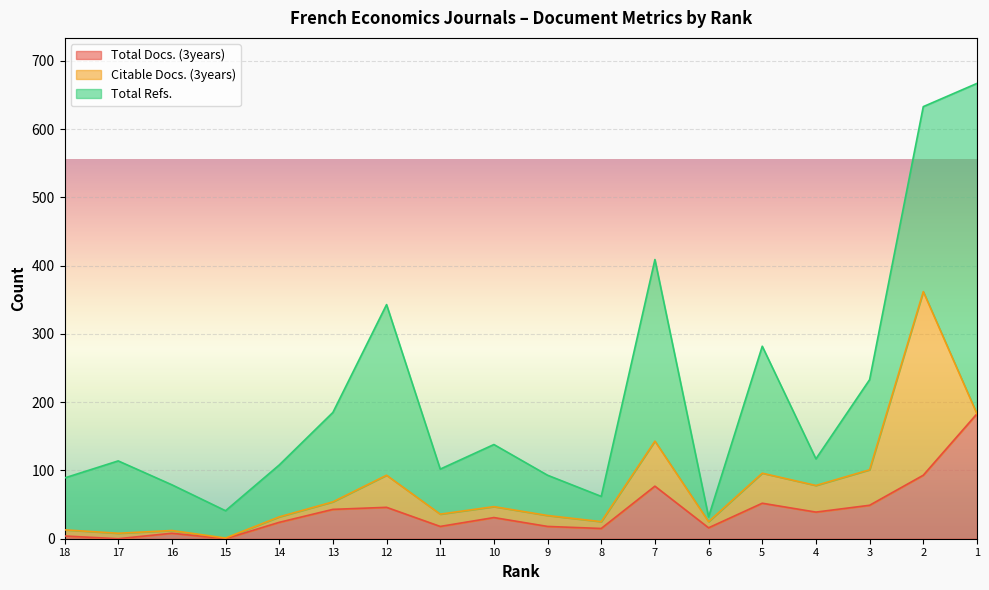

What is the highest value of the Total Refs. series?

484